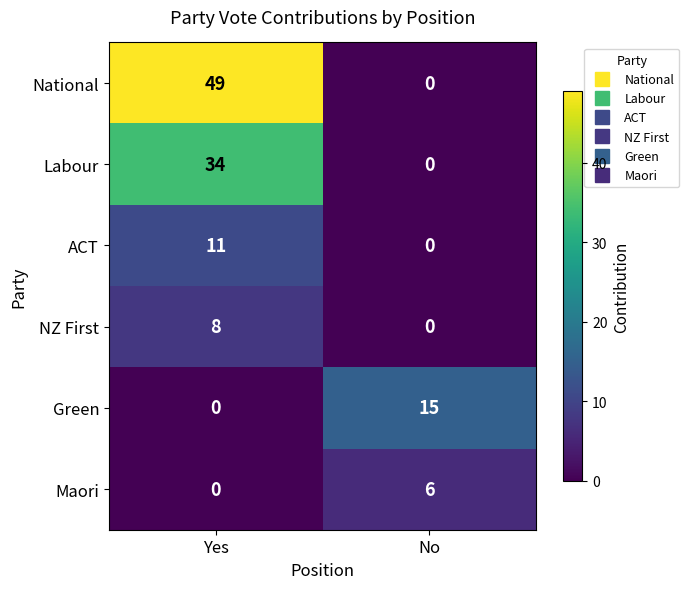

How many values in National are above zero?

1